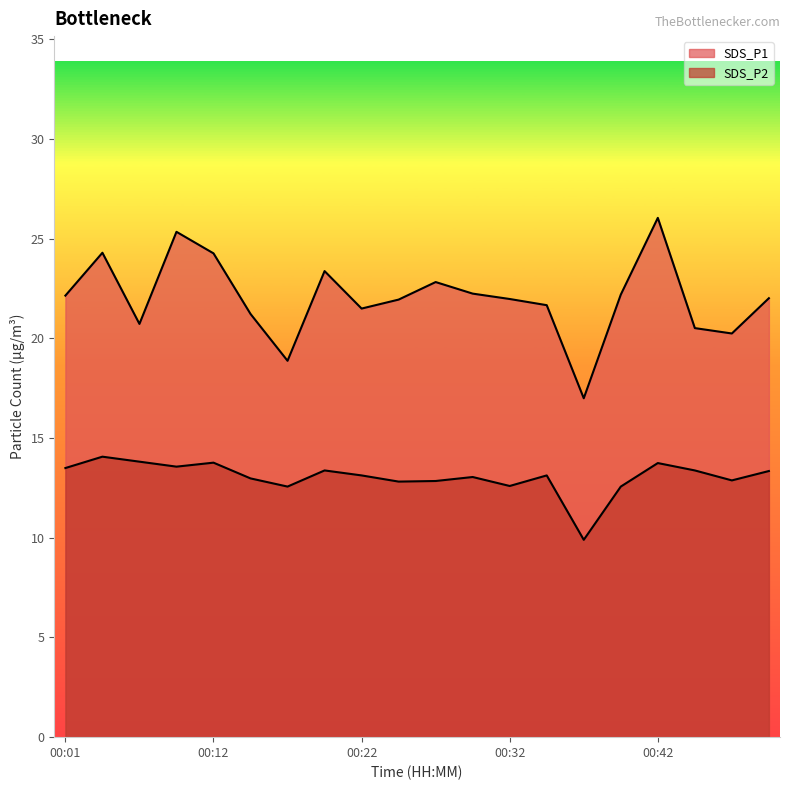

What is the minimum value for SDS_P2?

9.9